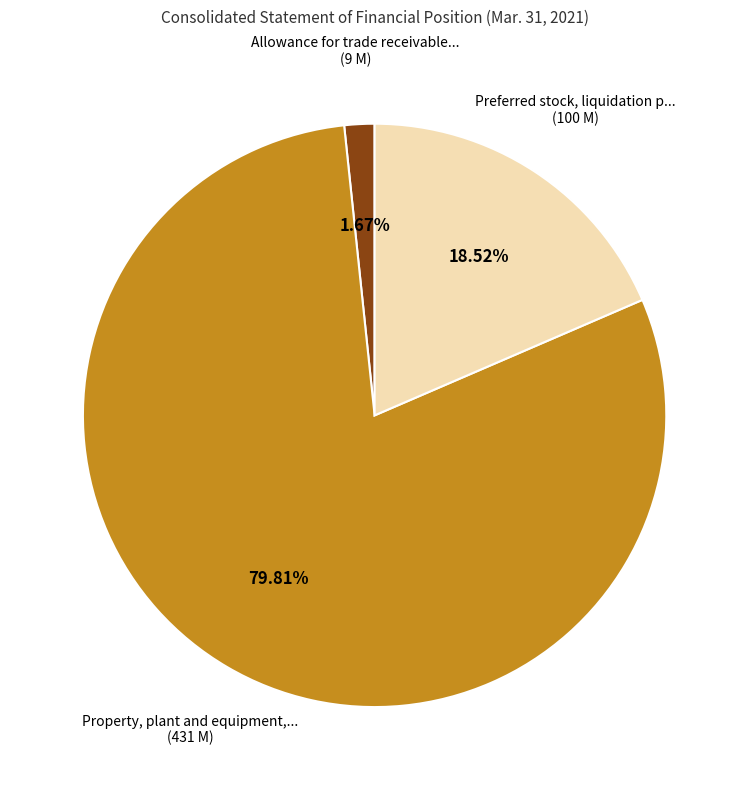

Does any single category account for the majority?

Yes